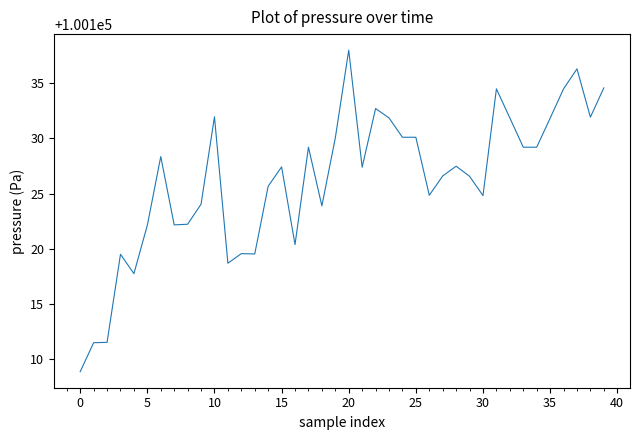

What is the minimum value shown in the chart?

100108.9